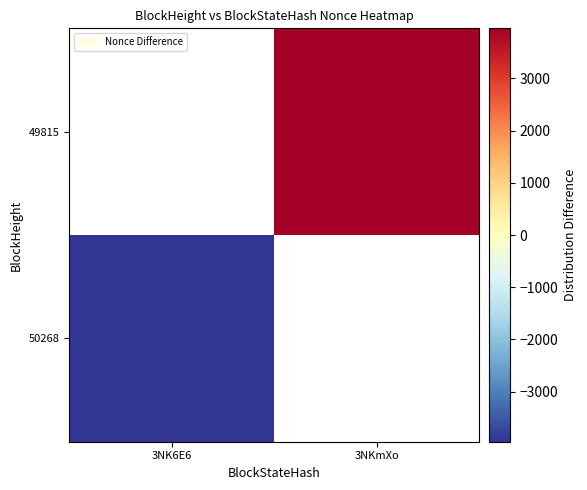

Where is 50268 nearest to the value -3960?

3NK6E6